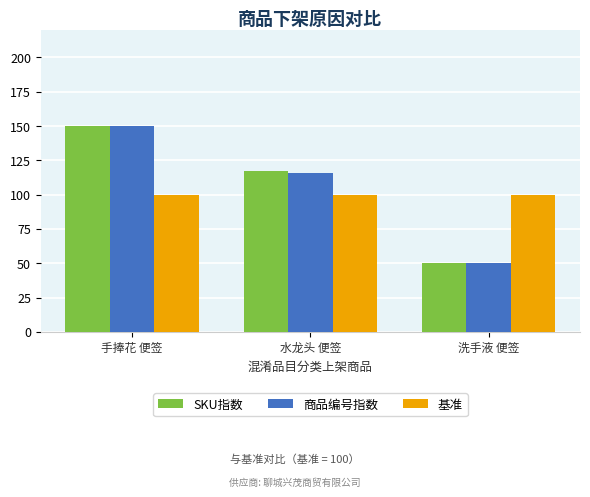

At which label does 商品编号指数 first exceed 115?

手捧花 便签